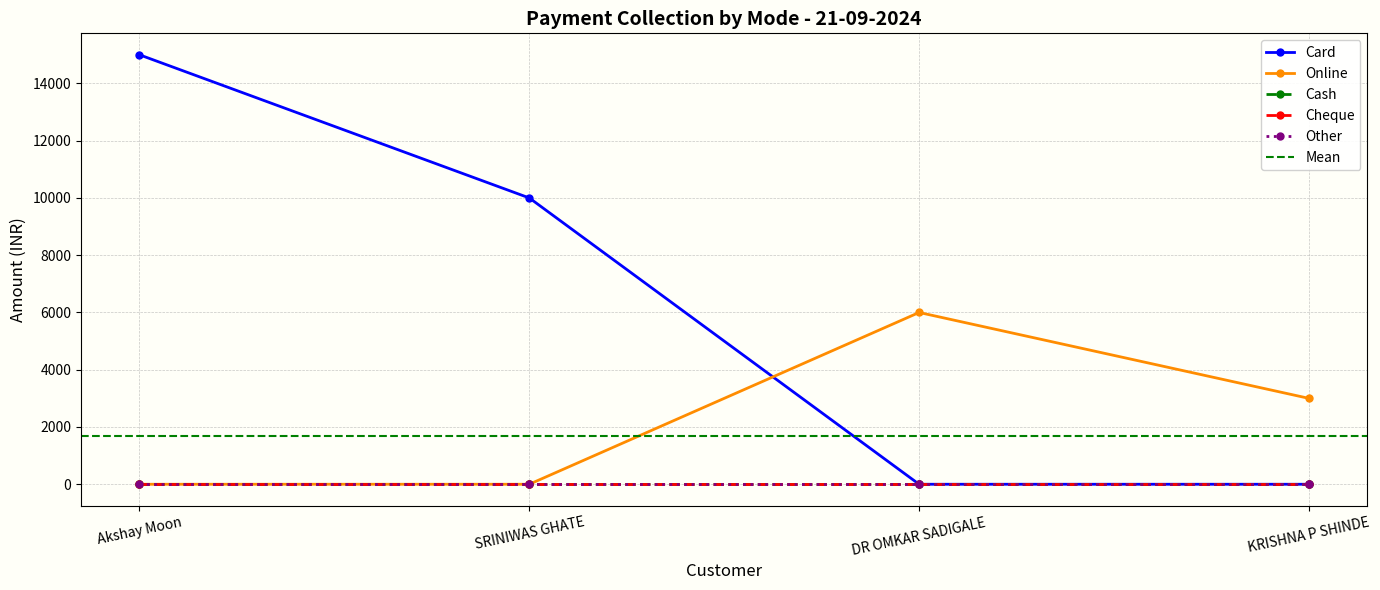

How many lines are shown in the chart?

5